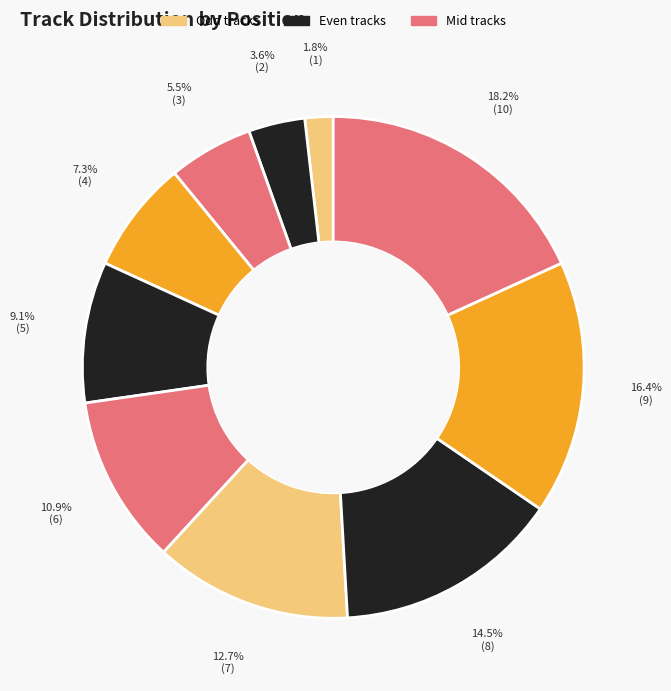

Count the number of slices in the pie.

10